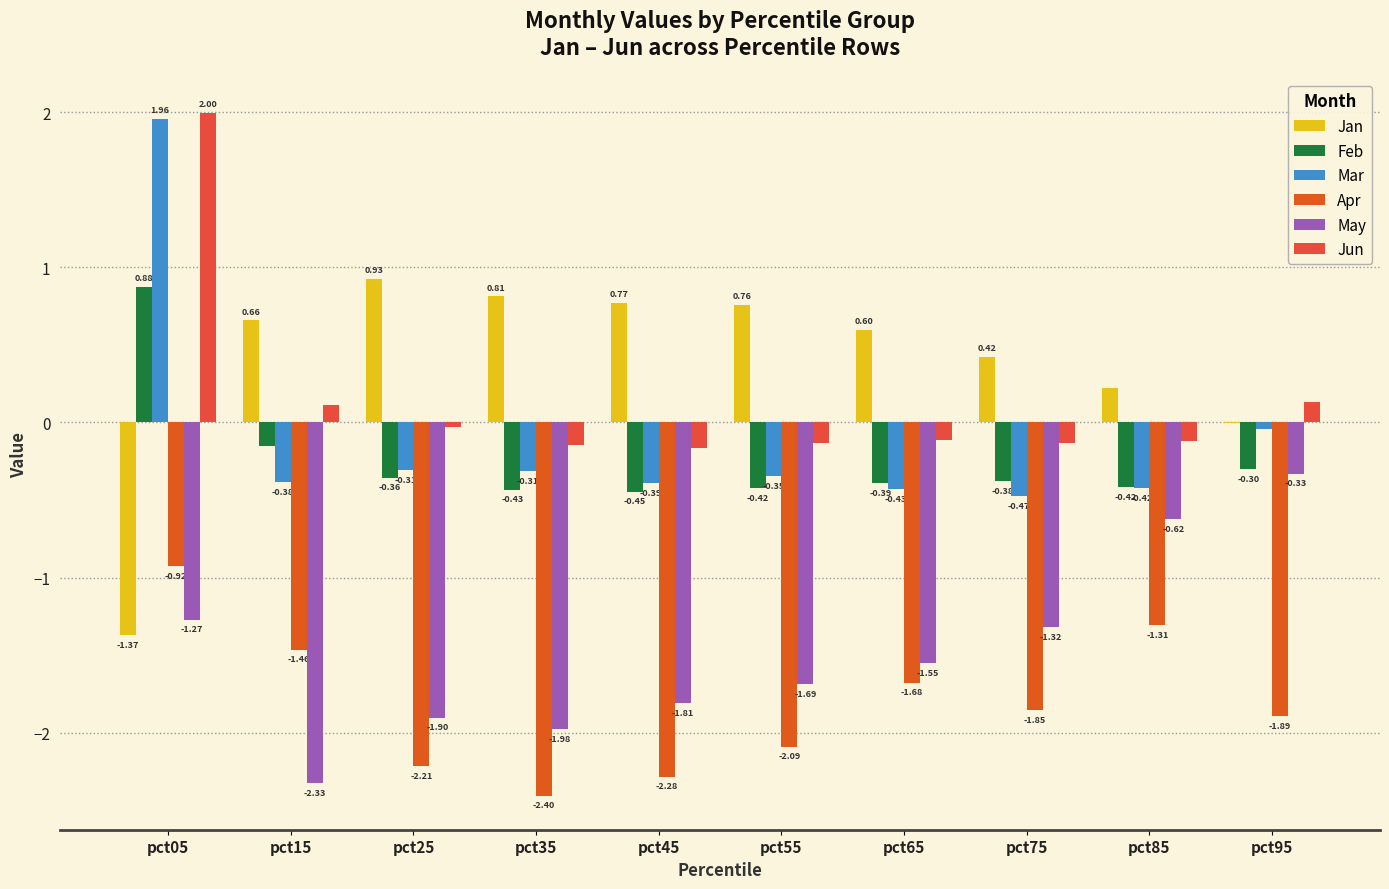

Is it true that May equals -0.9 at pct25?

False